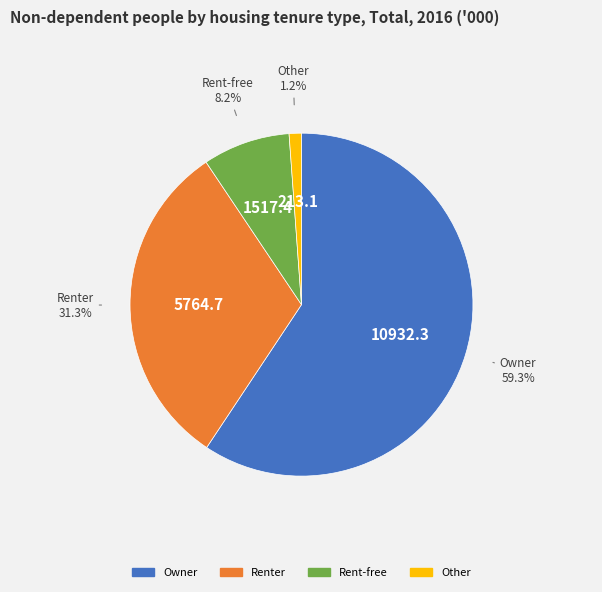

To the nearest percent, what is the difference between the largest and smallest slice percentages?

58%